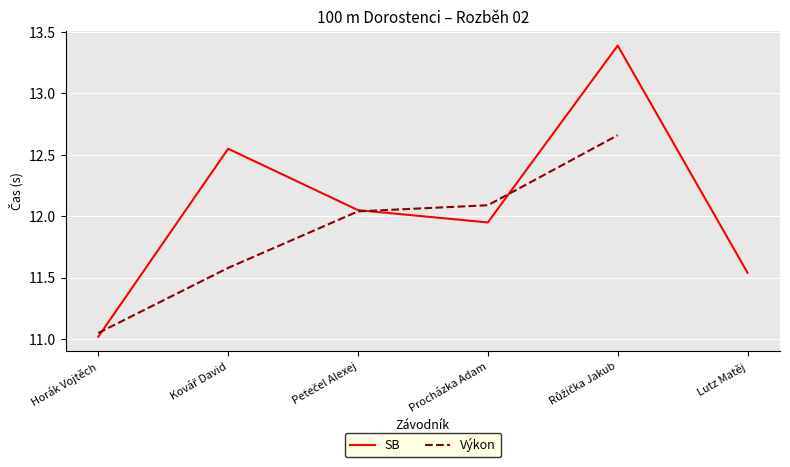

What is the sum of the SB values at Kovář David and Růžička Jakub?

25.9